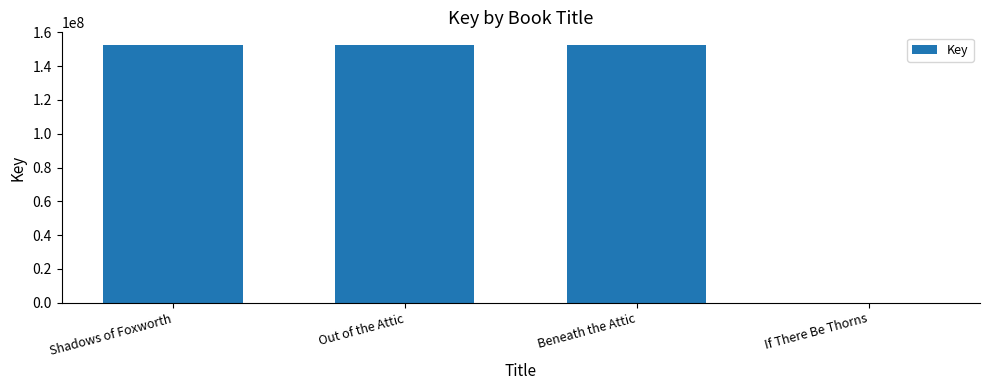

The chart shows a value of 225055065 at Shadows of Foxworth. True or false?

False